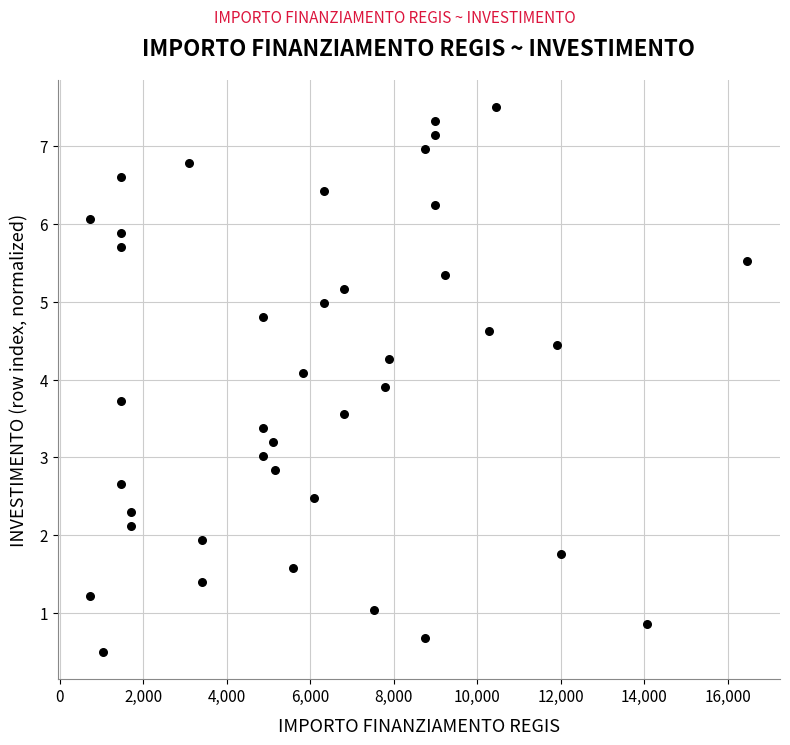

What is the range of X values (max minus min)?

15735.0